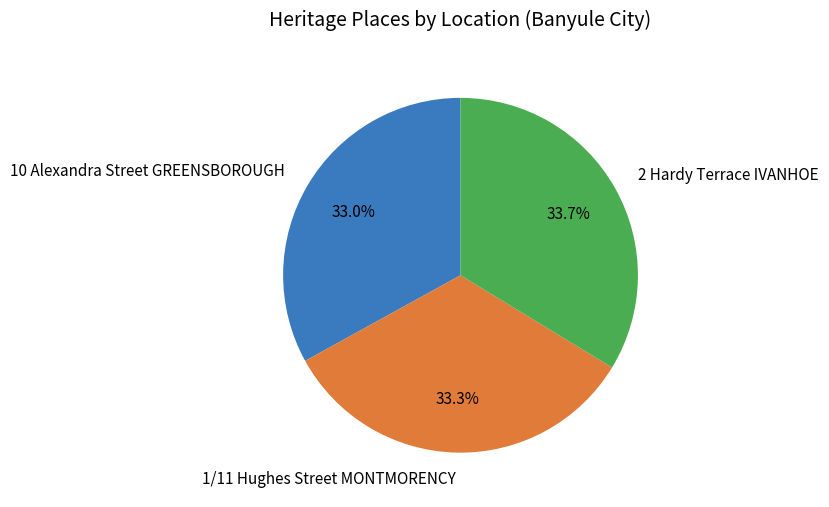

Does 1/11 Hughes Street MONTMORENCY account for over 50% of the chart?

No